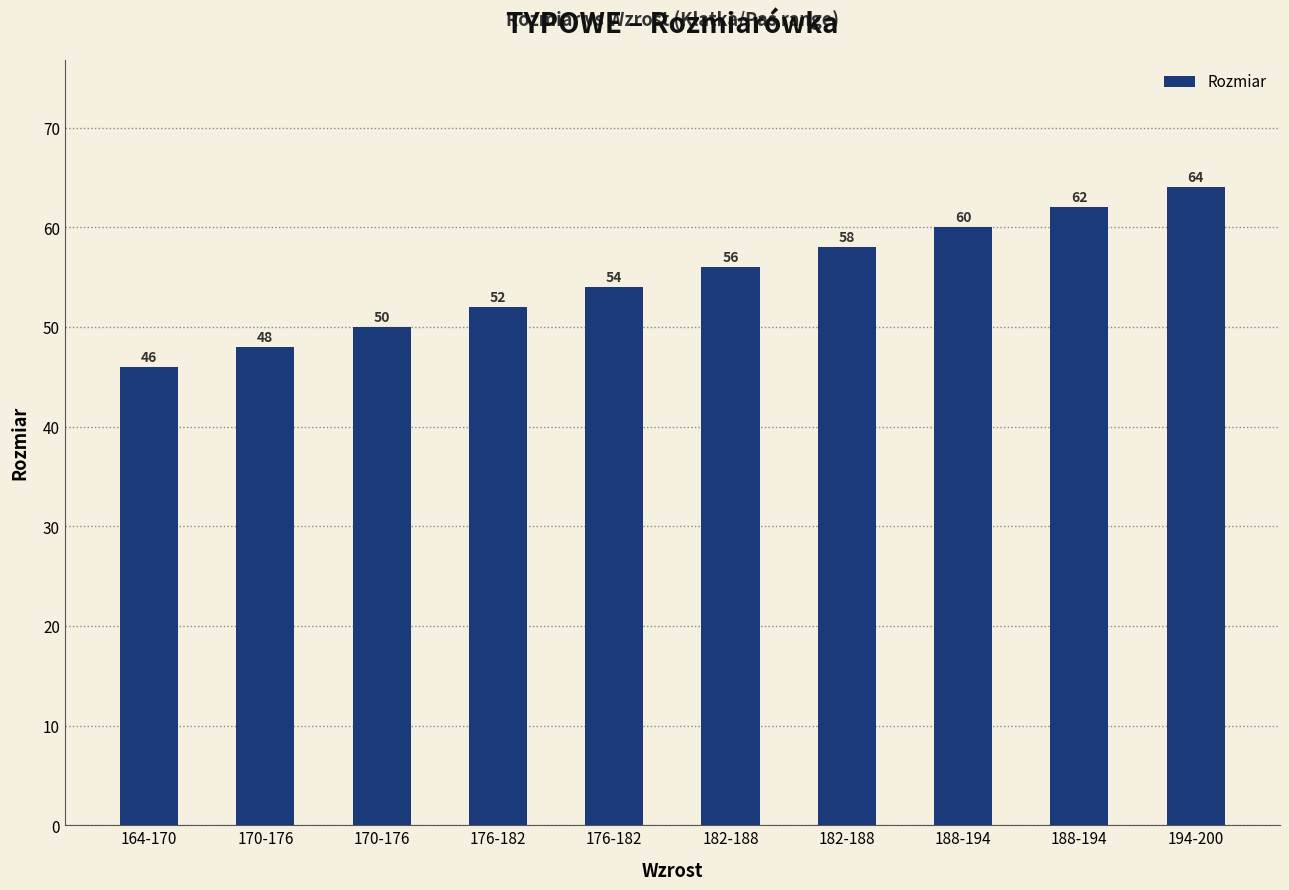

How many bars are there in total?

10